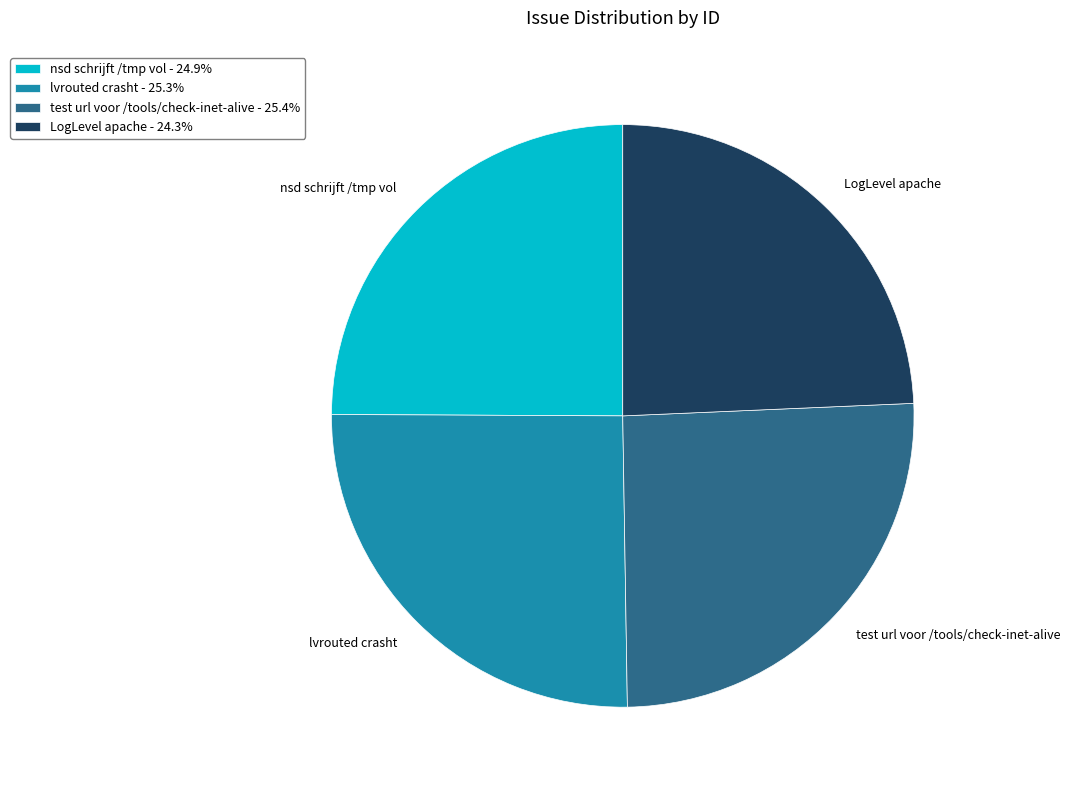

Which has a higher value, test url voor /tools/check-inet-alive or LogLevel apache?

test url voor /tools/check-inet-alive